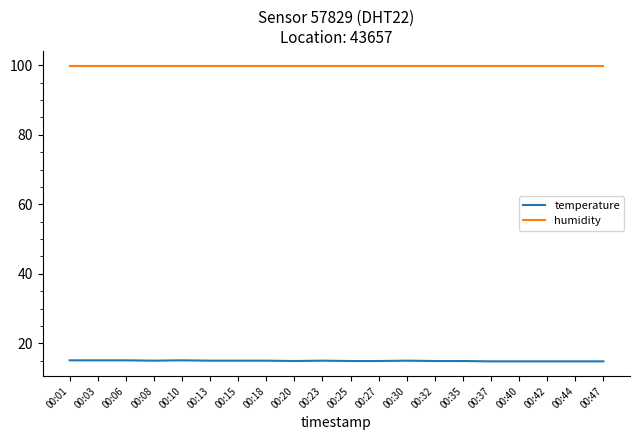

Which series has the largest total across all categories?

humidity